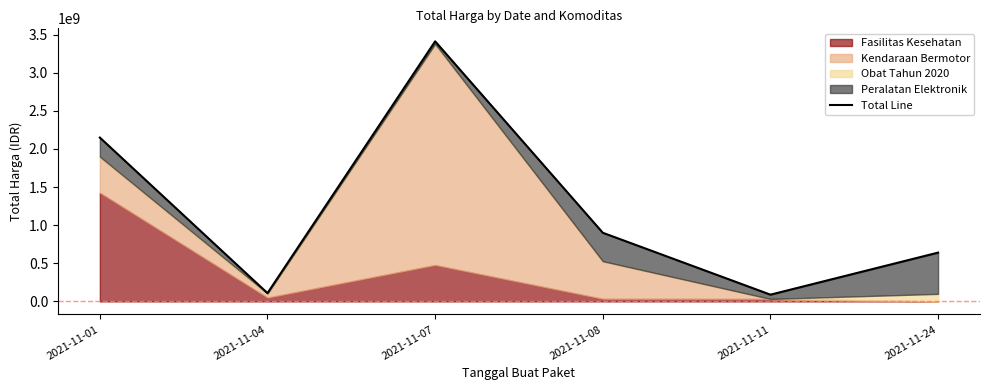

Rank the categories by value from highest to lowest.

2021-11-07, 2021-11-01, 2021-11-08, 2021-11-24, 2021-11-04, 2021-11-11